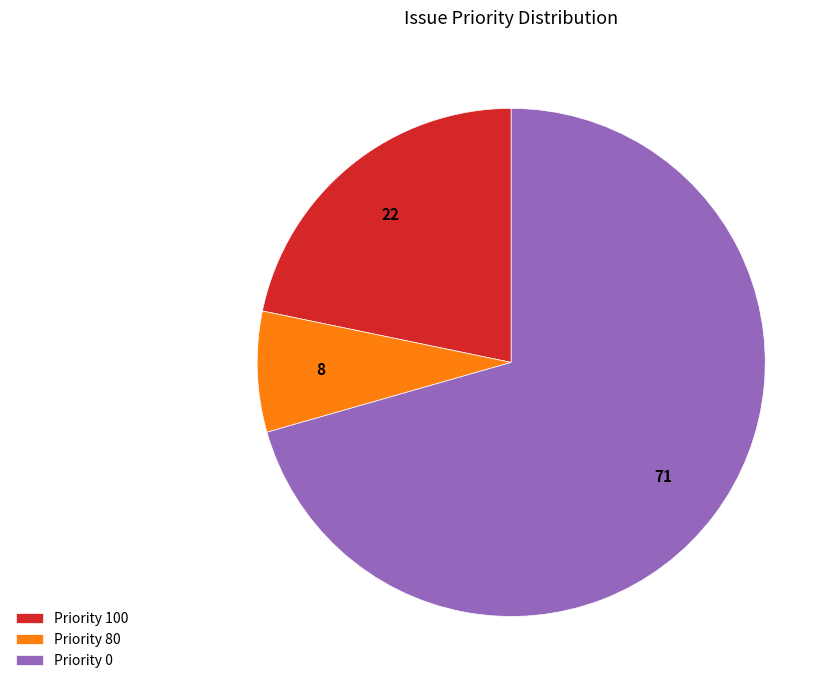

Is there any slice that represents more than half of the pie?

Yes